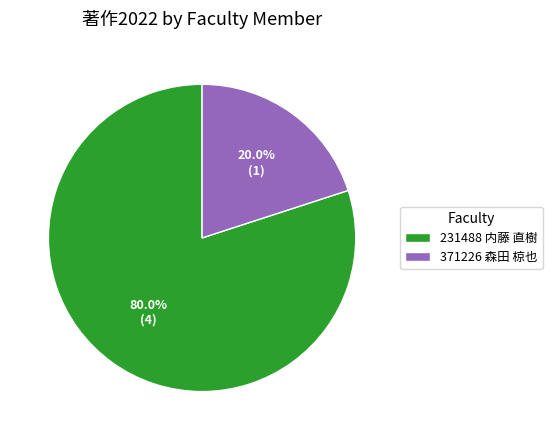

What is the smallest slice in the pie chart?

371226 森田 椋也